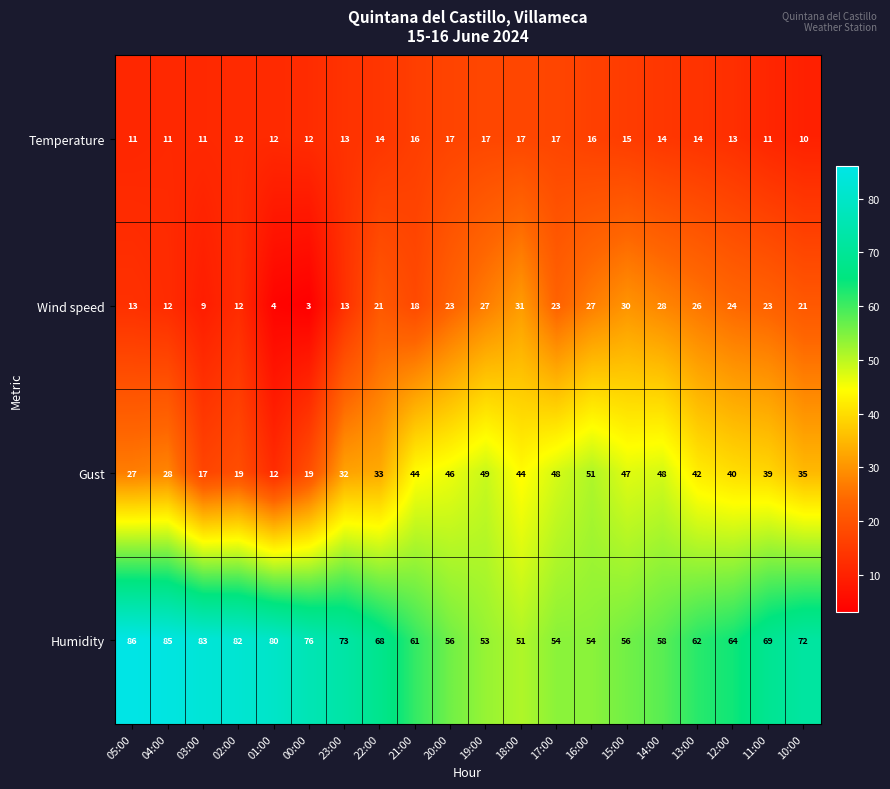

What is the average value of the Wind speed series?

19